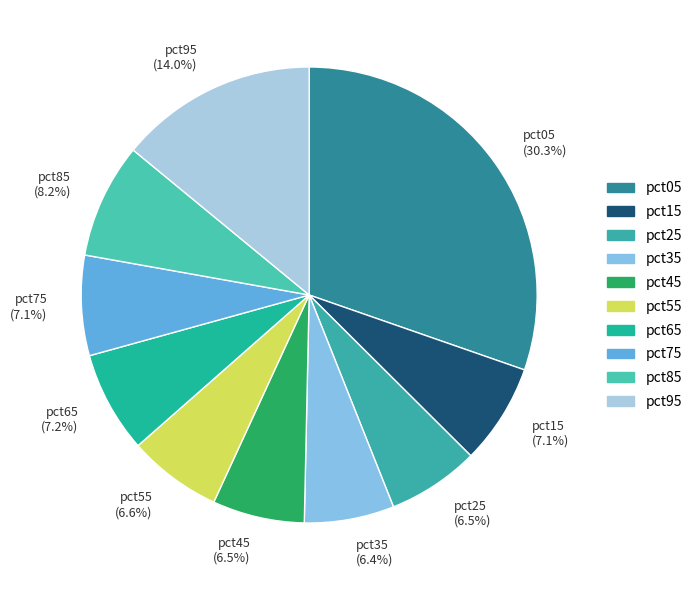

Does any single category account for the majority?

No